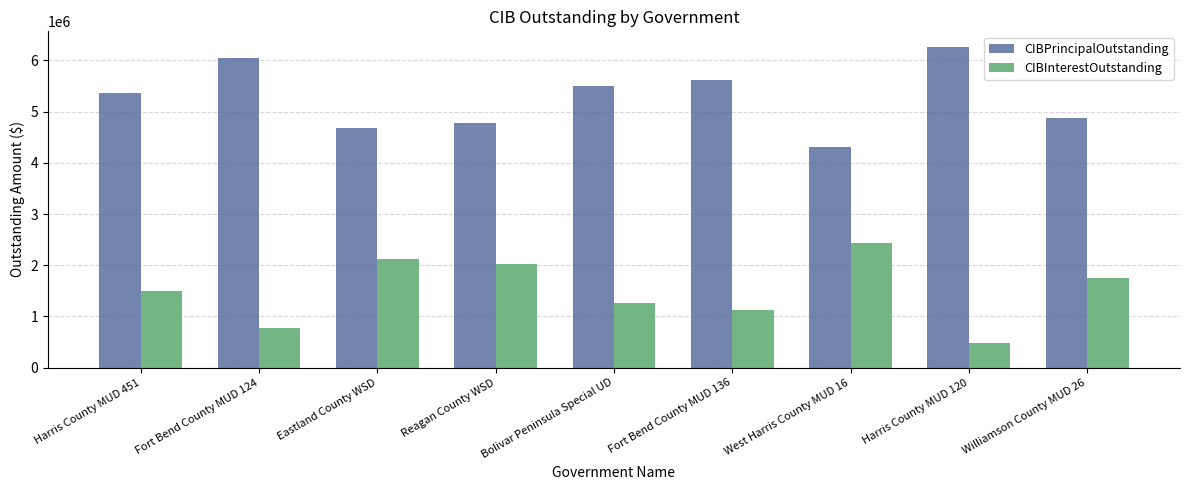

How many bars are there in each group?

2